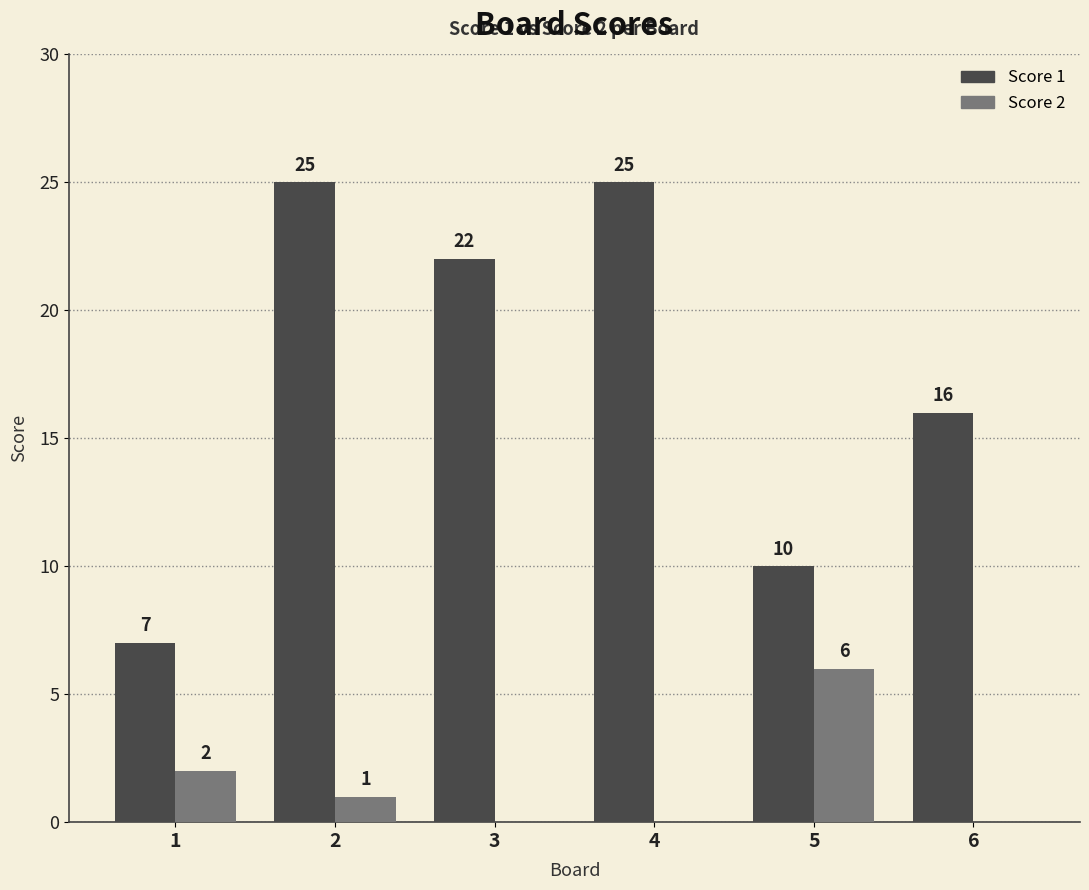

What is the highest value of the Score 1 series?

25